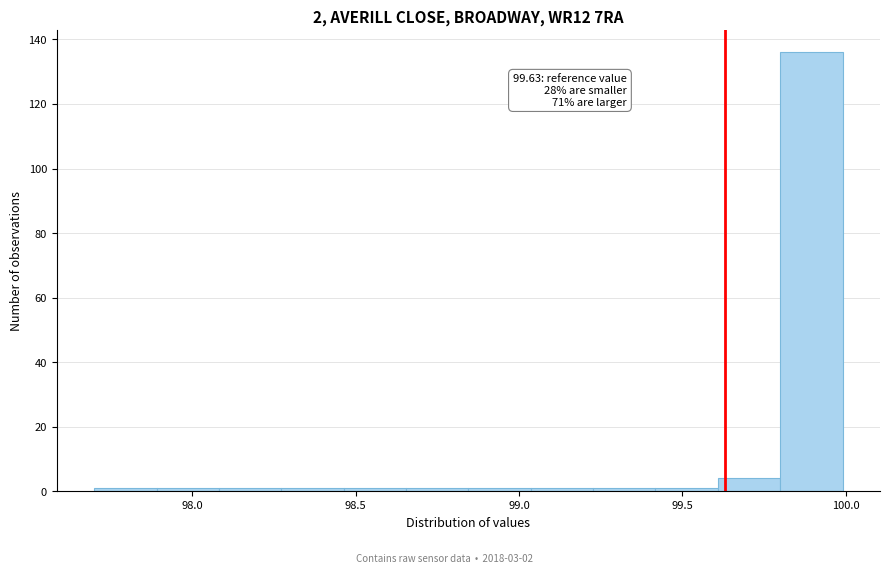

Read against the x-axis, roughly where is the centre of the tallest bar?

99.90